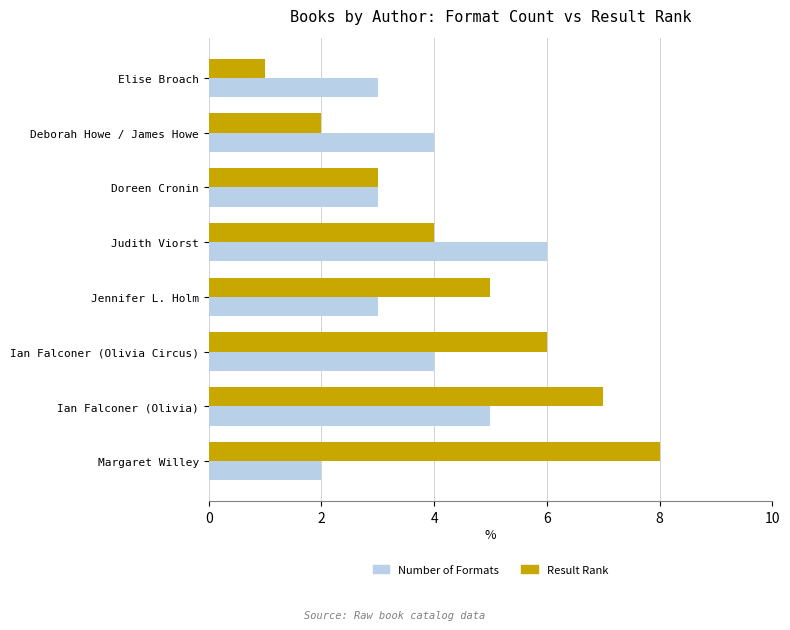

What is the approximate value of Result Rank at Ian Falconer (Olivia)?

7